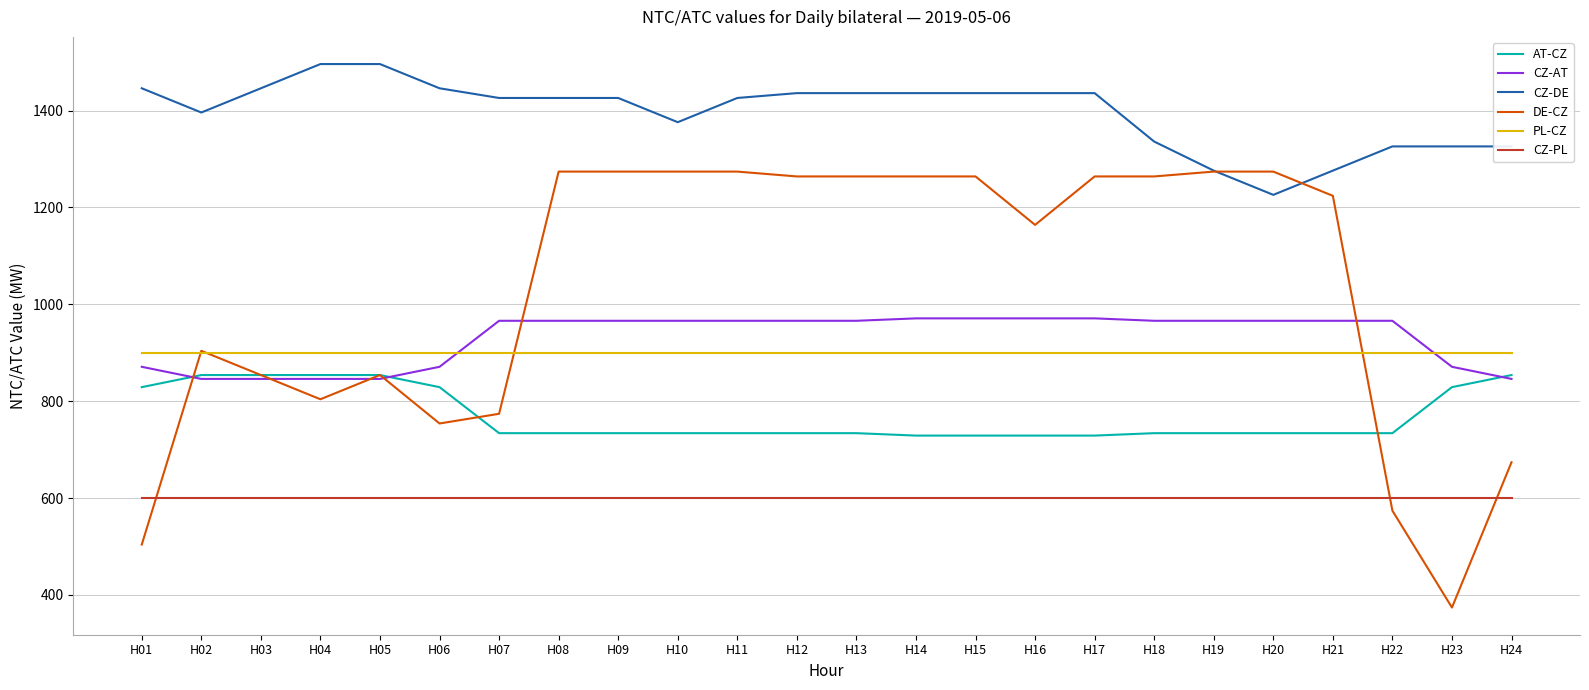

What is the total value across all series at H23?

4900